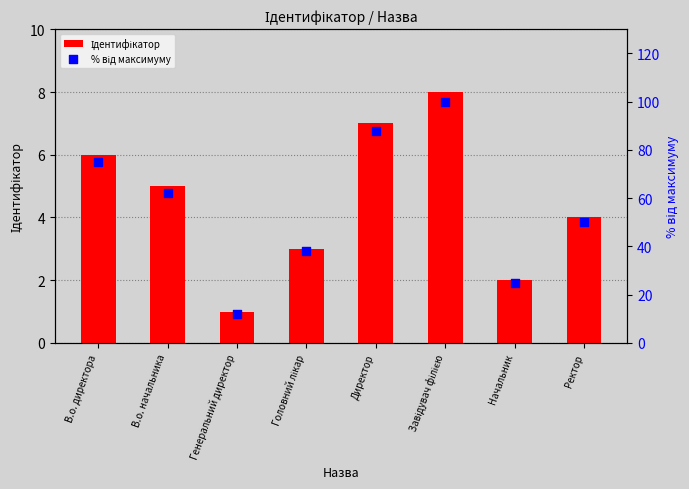

Which series reaches the maximum Y coordinate?

% від максимуму